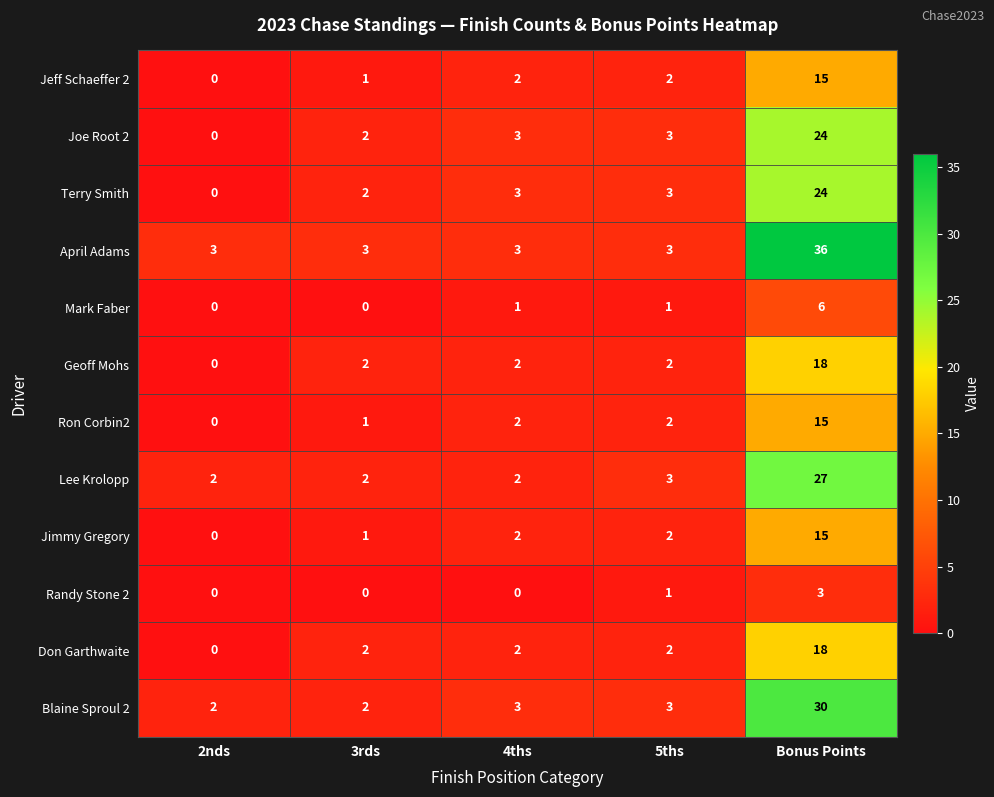

Count the number of data series in this chart.

12